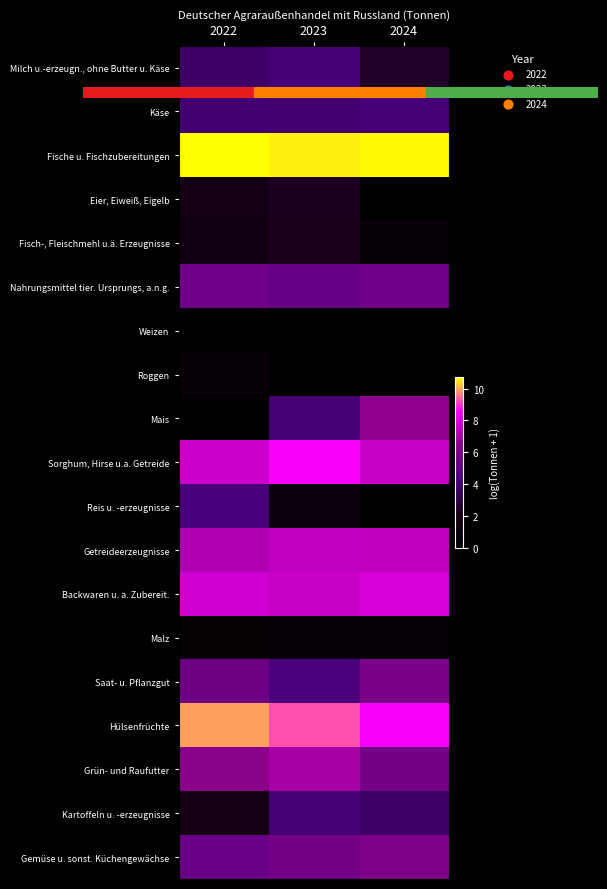

Which series has the largest total across all categories?

Fische u. Fischzubereitungen